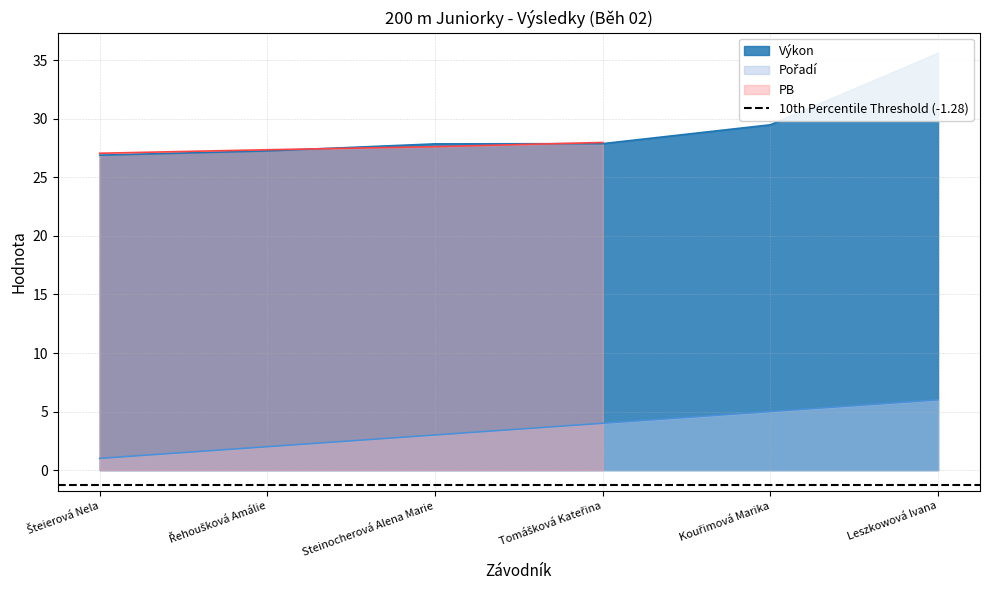

True or false: Pořadí has a value of 1.0 at Šteierová Nela.

True